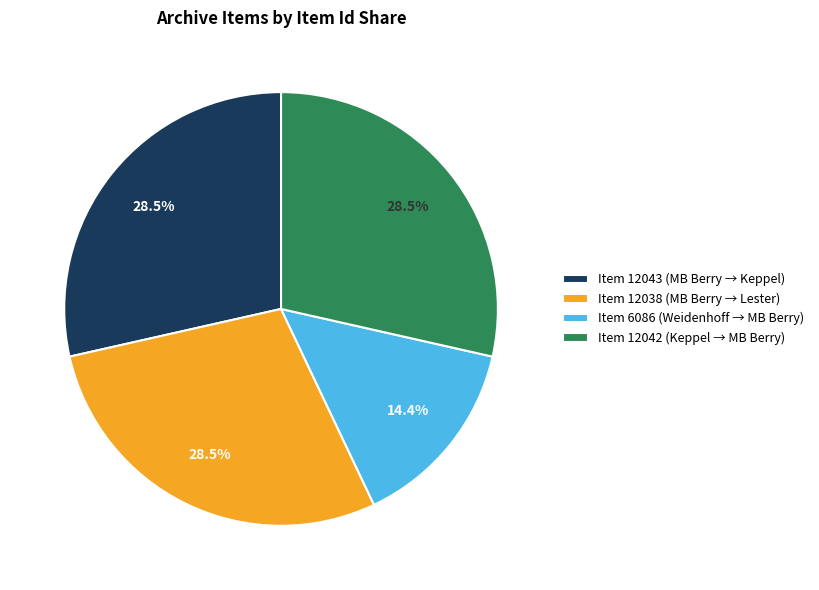

Is Item 12043 (MB Berry → Keppel) the majority of the pie?

No